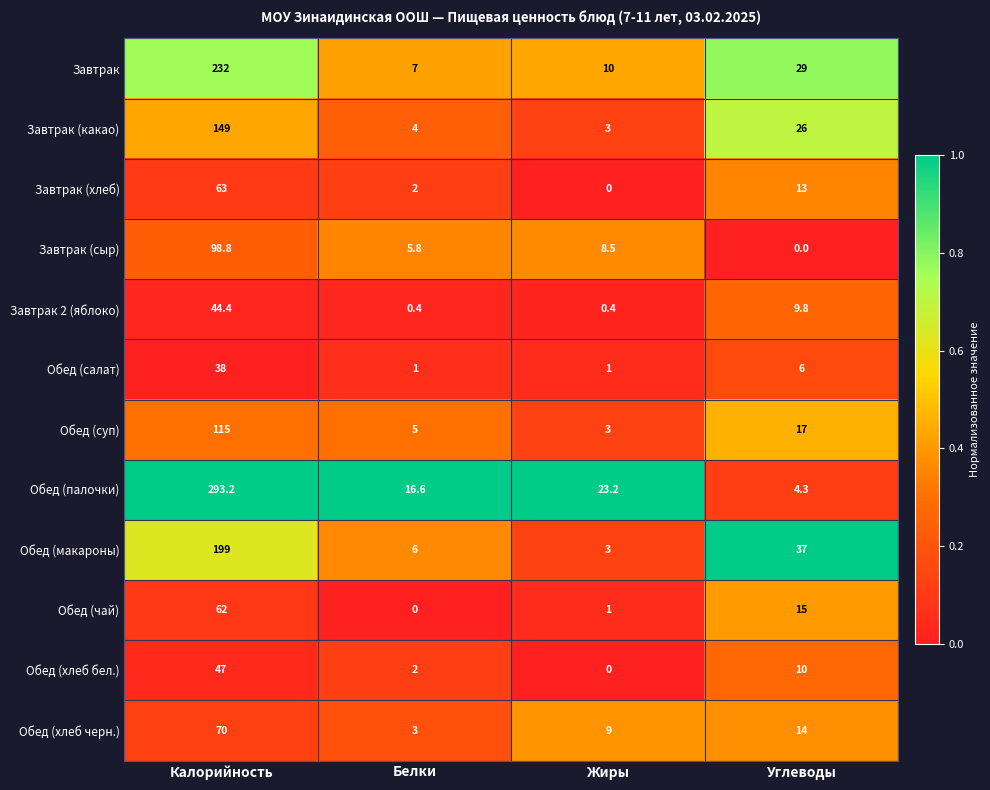

What is the difference between the Обед (суп) values at Калорийность and Углеводы?

98.0